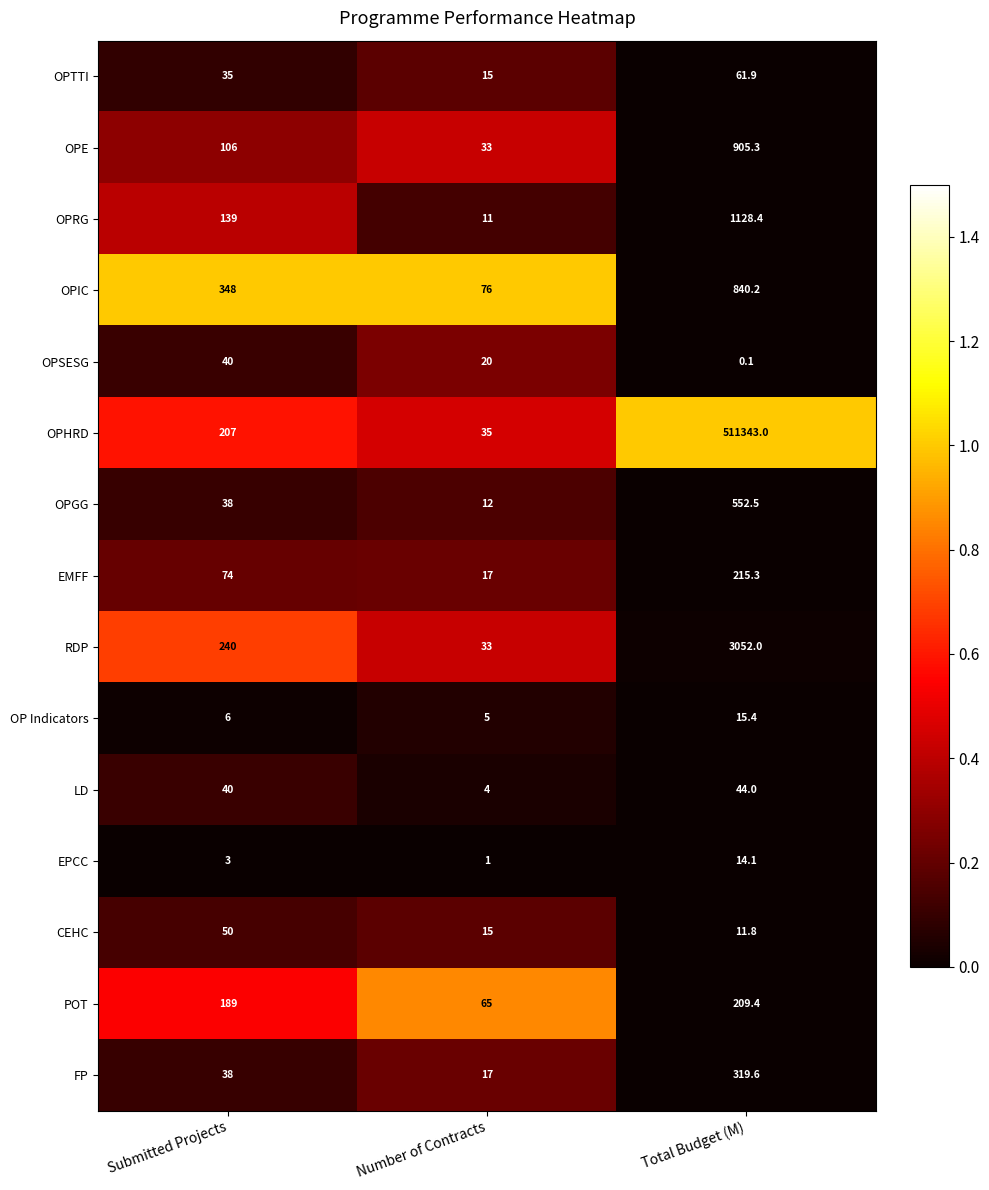

What is the difference between the maximum and second lowest values in the EPCC series?

11.1